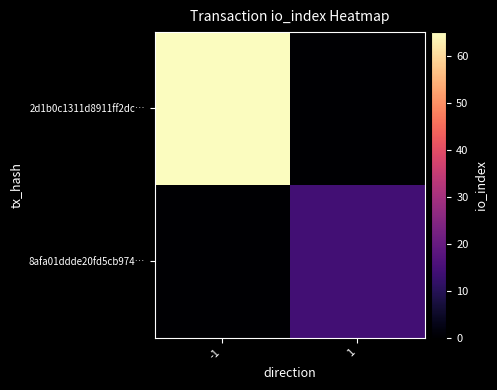

At how many categories does at least one series exceed 17?

1